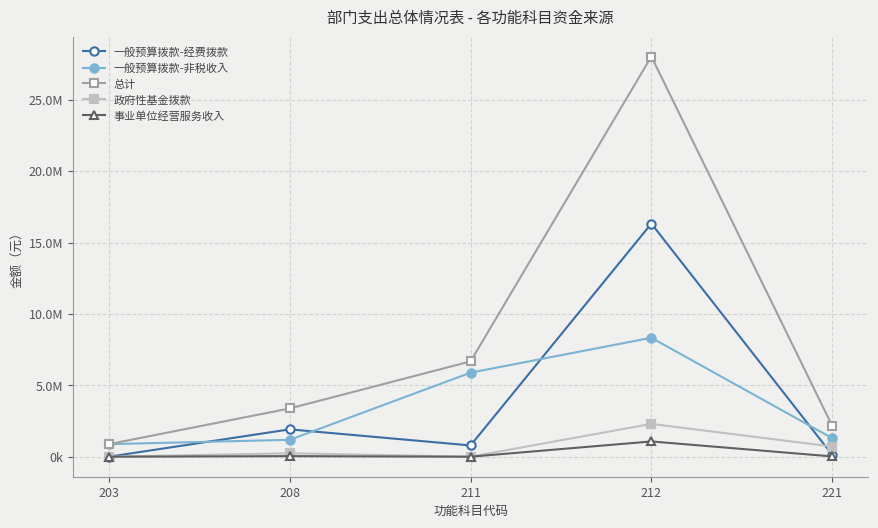

How many times do 一般预算拨款-非税收入 and 一般预算拨款-经费拨款 cross each other?

4